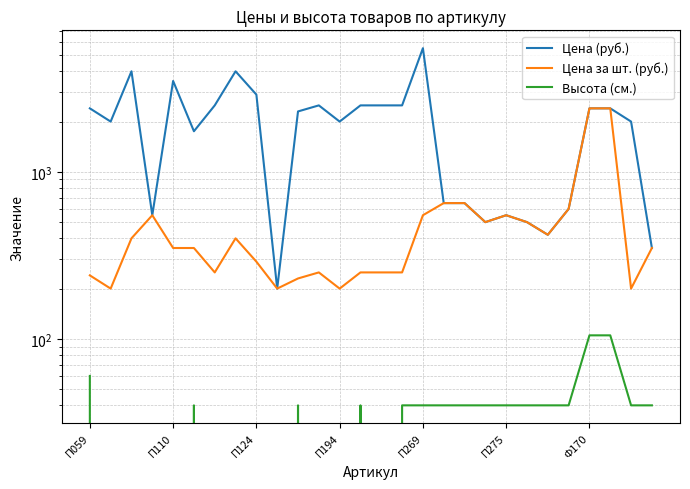

How many data points in Цена (руб.) are above 2300?

13